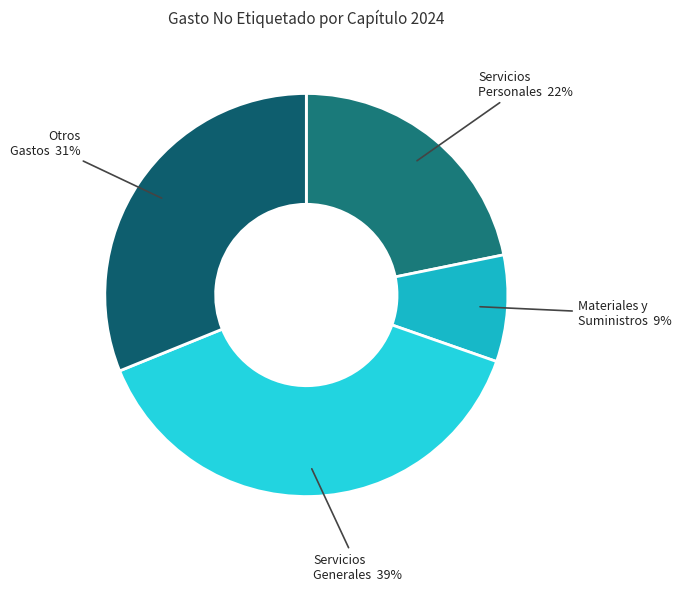

What is the largest slice in the pie chart?

Servicios Generales